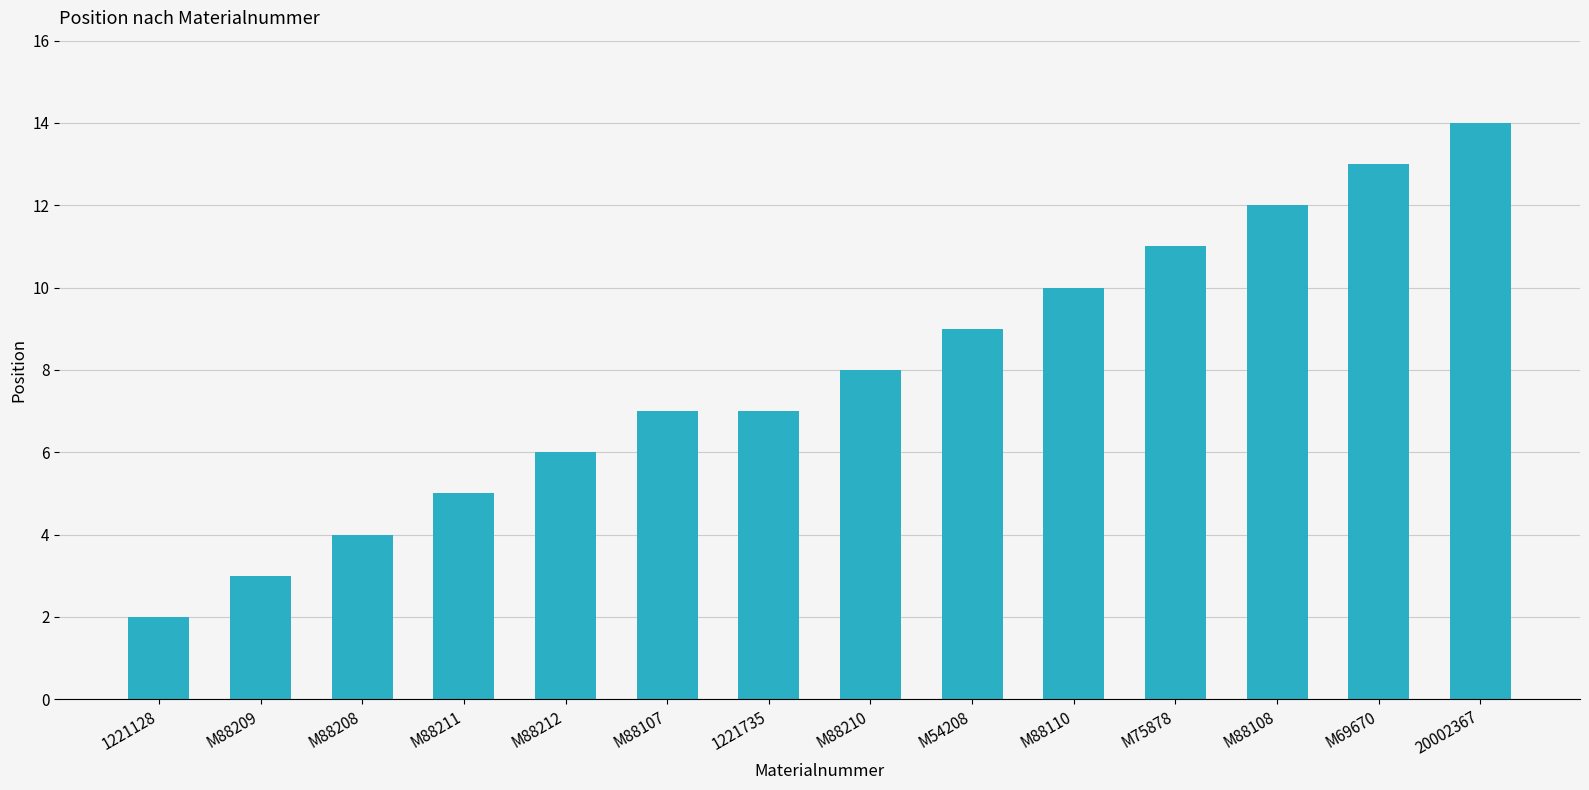

What position from the right is M88211?

11